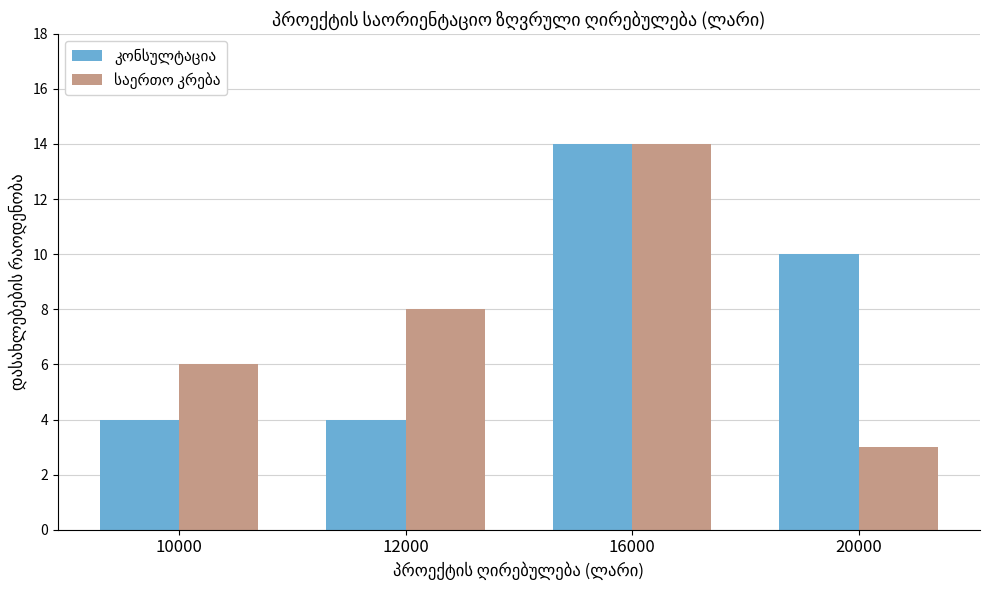

At which category is the sum across all series the highest?

16000